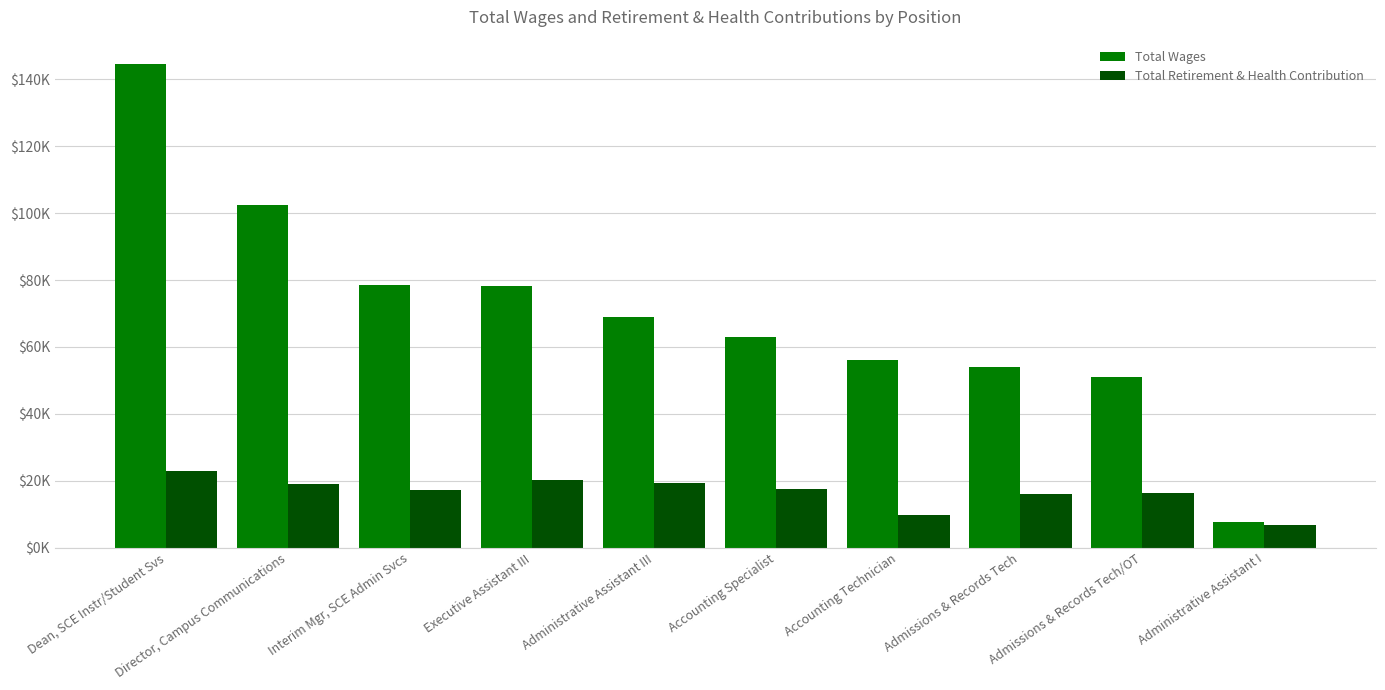

What is the difference between the highest and lowest values at Administrative Assistant III?

49703